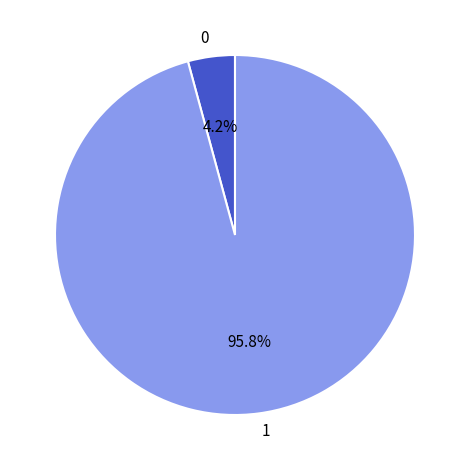

Count the number of slices in the pie.

2